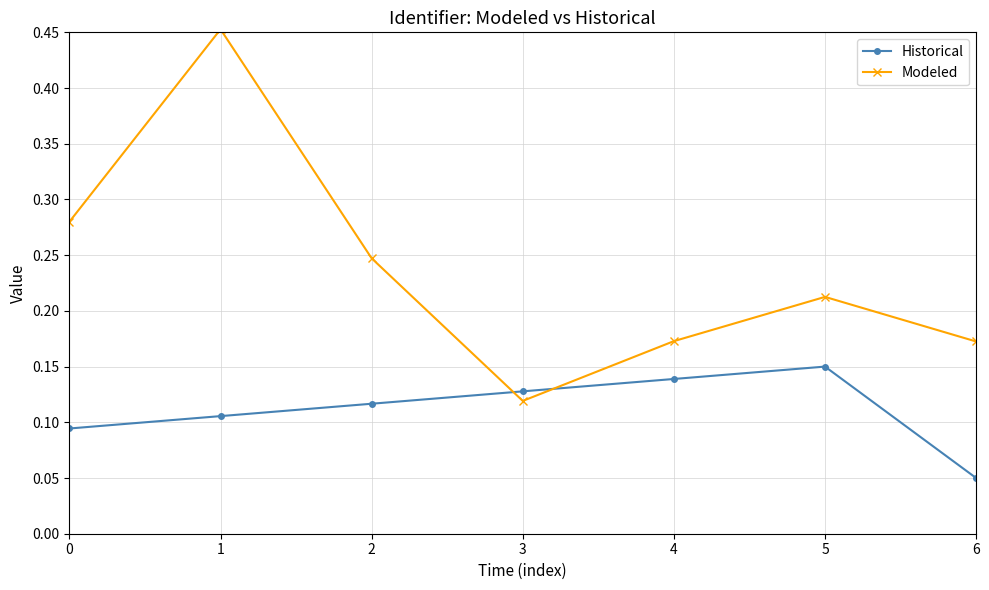

What is the sum of all Modeled values?

1.7